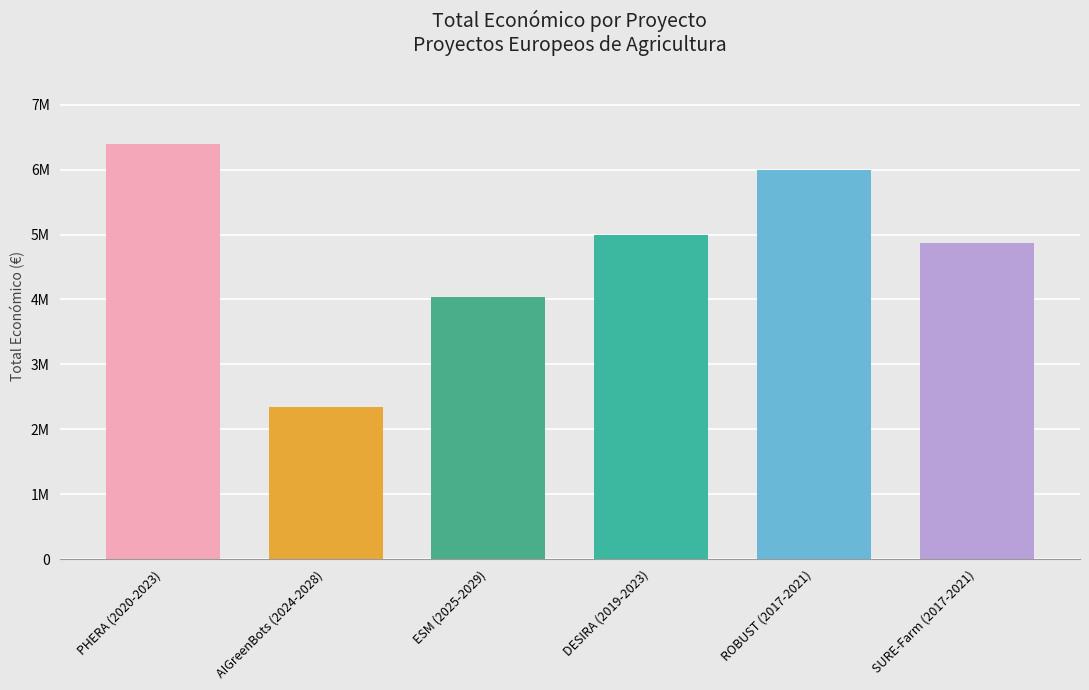

List the labels in order of value, smallest first.

AIGreenBots (2024-2028), ESM (2025-2029), SURE-Farm (2017-2021), DESIRA (2019-2023), ROBUST (2017-2021), PHERA (2020-2023)